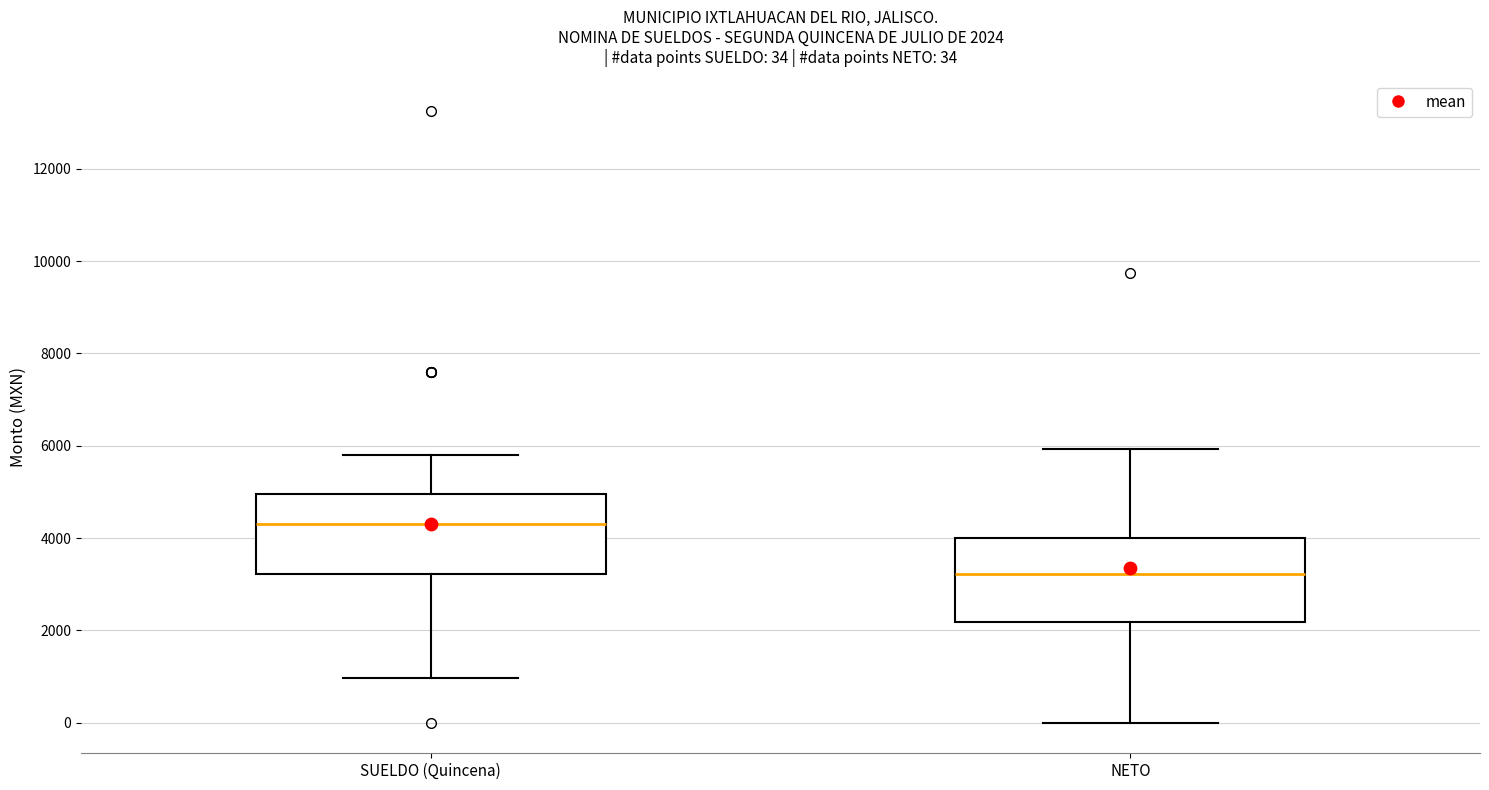

Which box has the lowest median line?

NETO